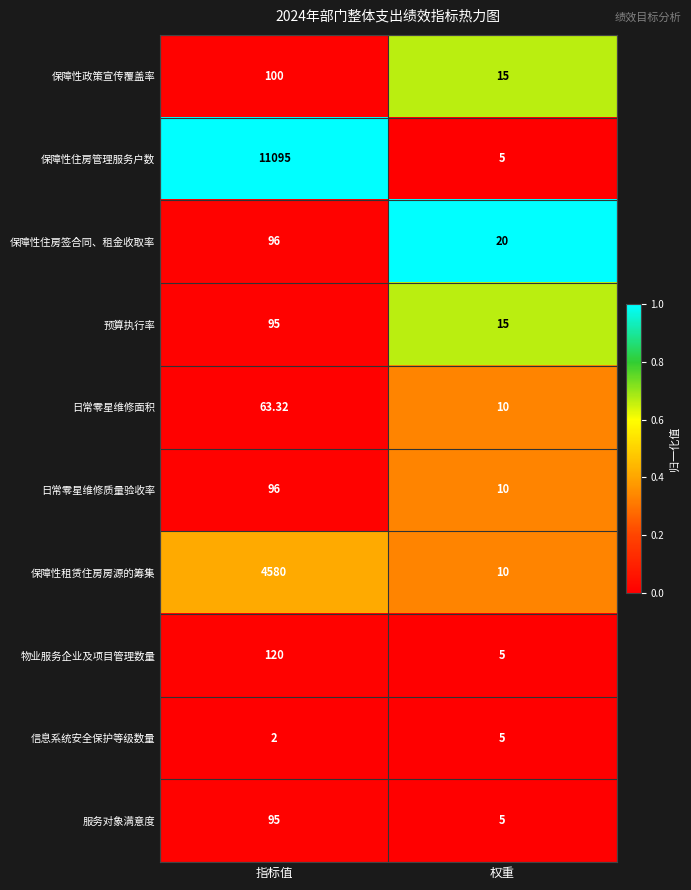

Is the value of 服务对象满意度 at 权重 greater than the value of 保障性政策宣传覆盖率 at 指标值?

No